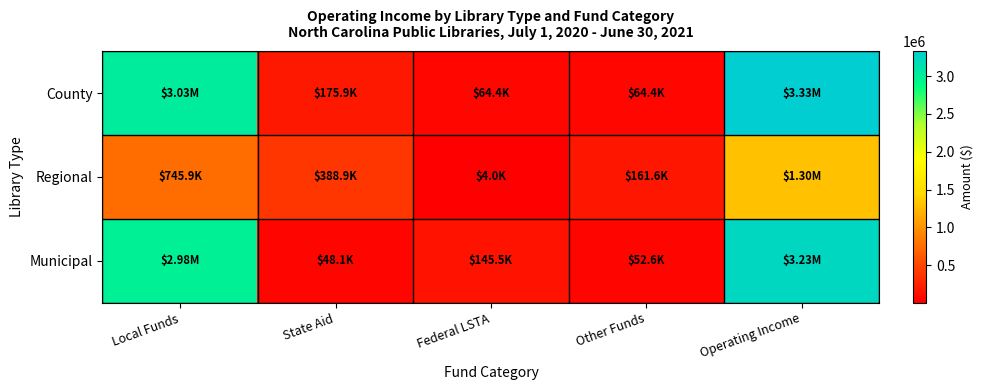

At which category does the chart reach its minimum across all series?

Federal LSTA